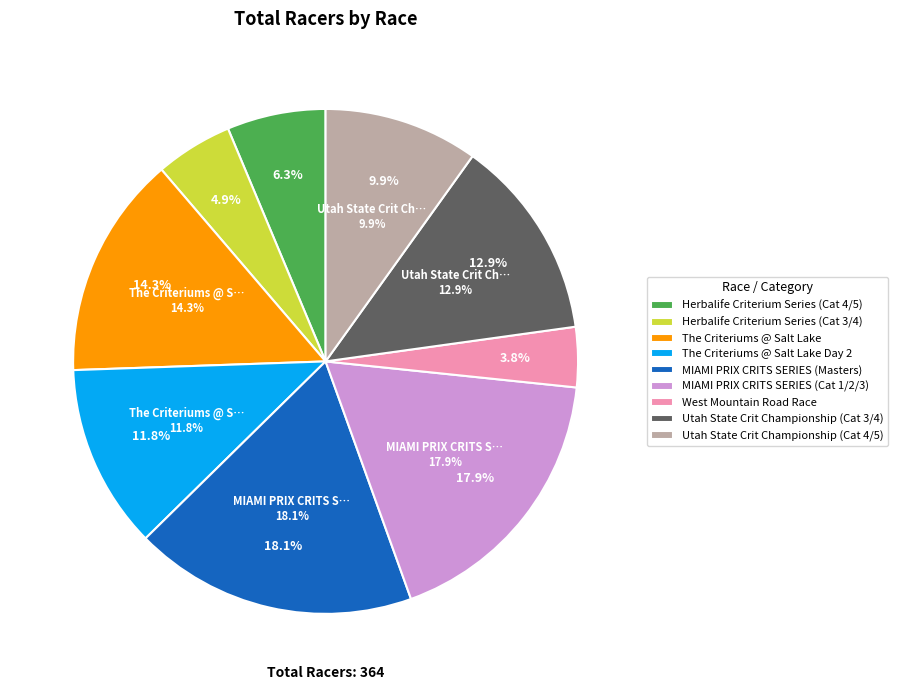

What portion of the pie excludes The Criteriums @ Salt Lake?

85.7%